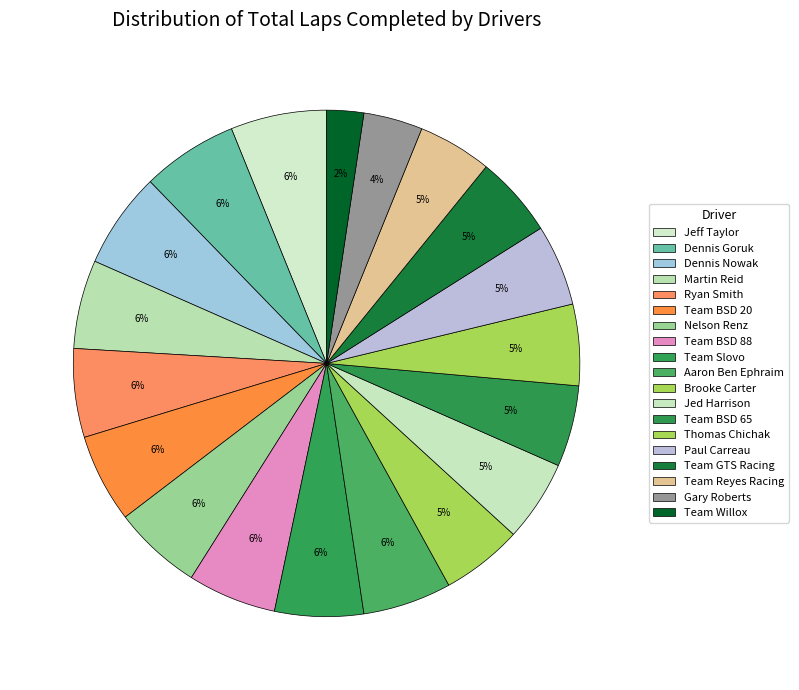

How many slices are in this pie chart?

19